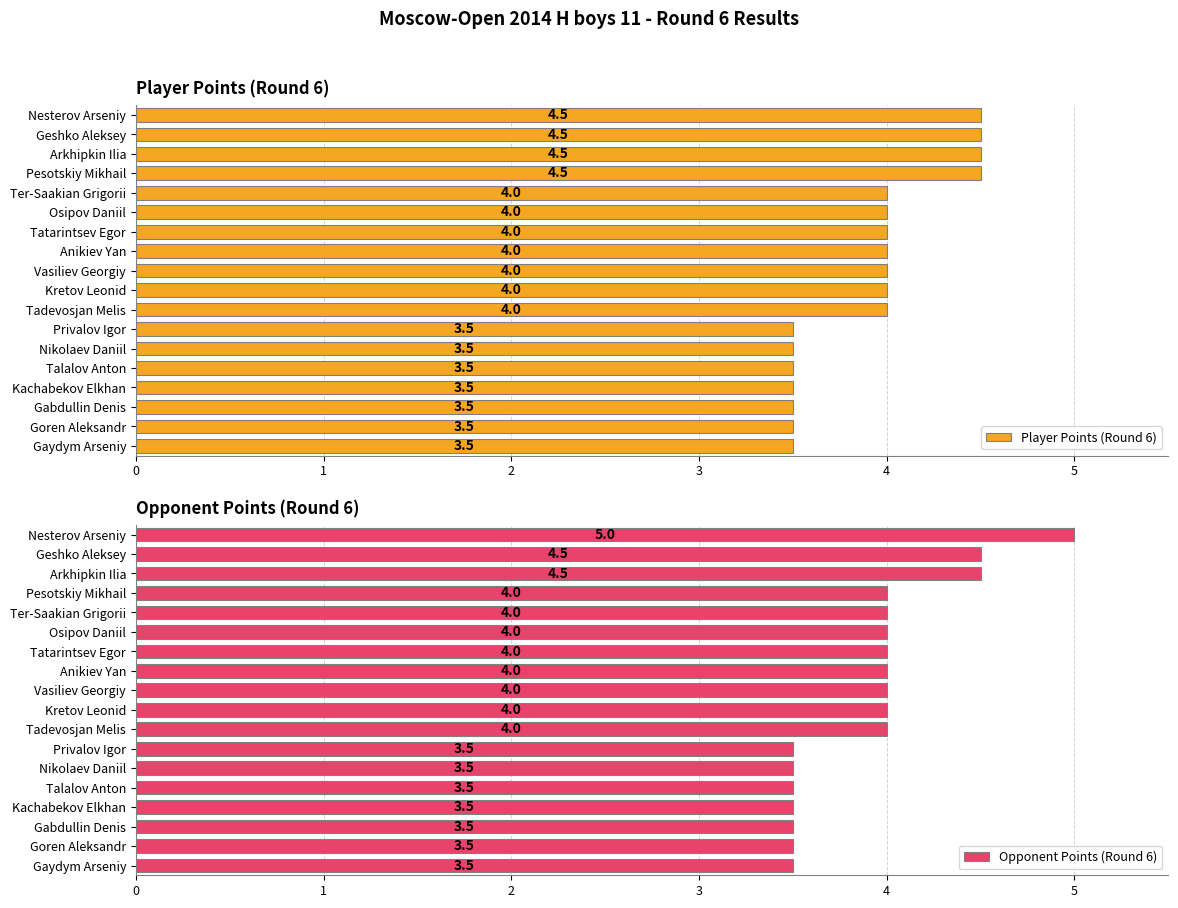

Reading left to right, list all the values displayed in this chart.

Player Points (Round 6): 4.5	4.5	4.5	4.5	4.0	4.0	4.0	4.0	4.0	4.0	4.0	3.5	3.5	3.5	3.5	3.5	3.5	3.5
Opponent Points (Round 6): 5.0	4.5	4.5	4.0	4.0	4.0	4.0	4.0	4.0	4.0	4.0	3.5	3.5	3.5	3.5	3.5	3.5	3.5